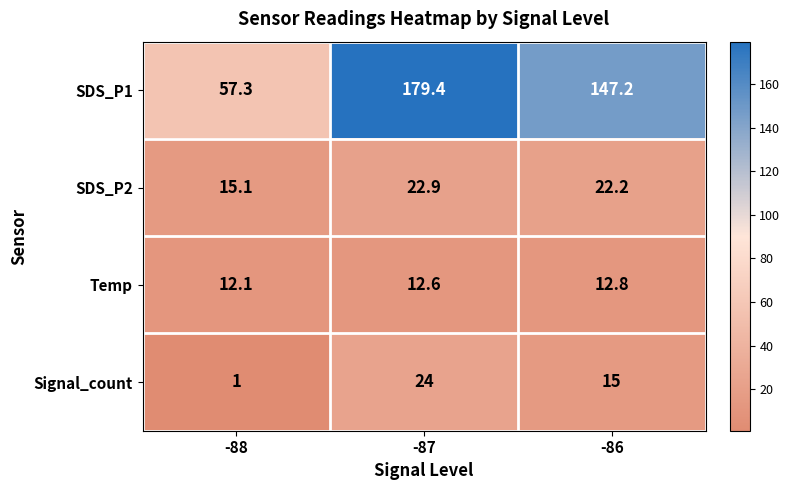

True or false: Signal_count has a value of 1.0 at -88.

True